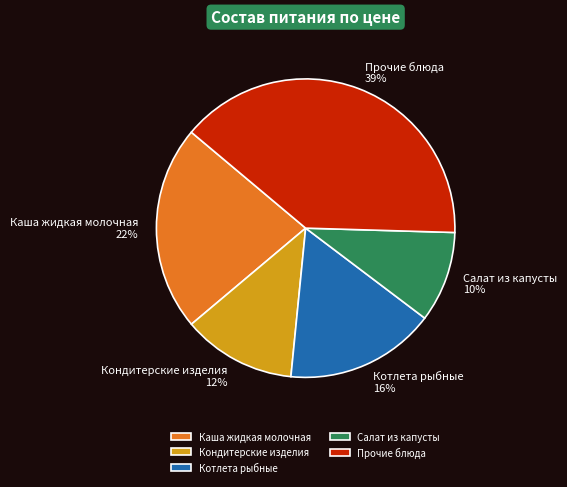

Which slice is the smallest?

Салат из капусты